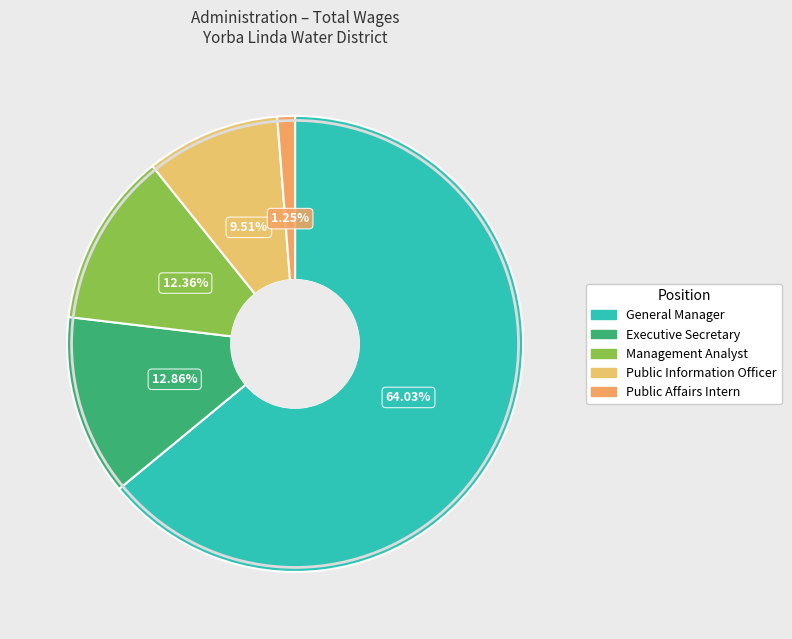

To the nearest percent, what is the average slice percentage?

20%